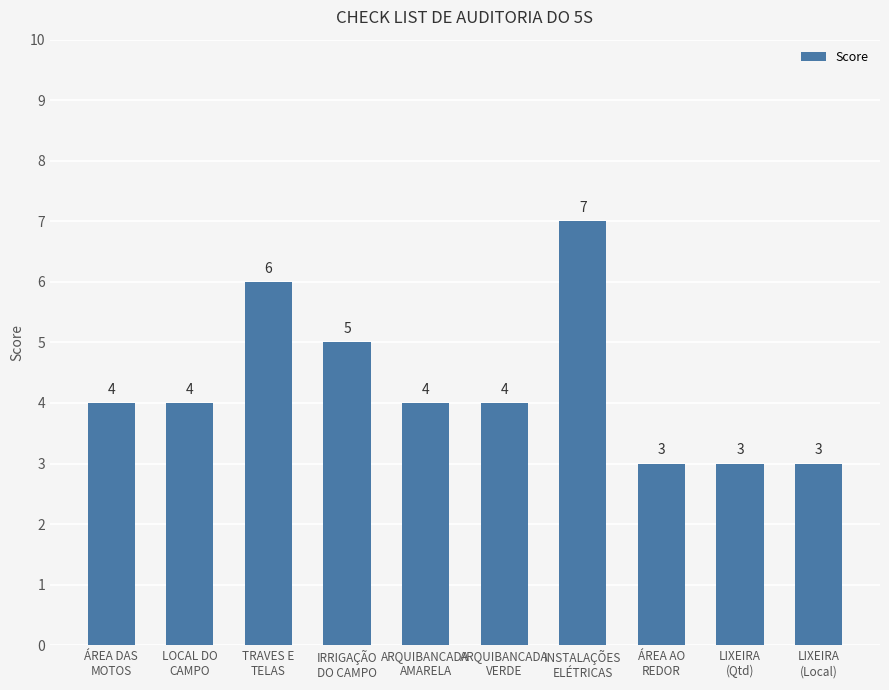

What is the value of the 8th bar from the left?

3